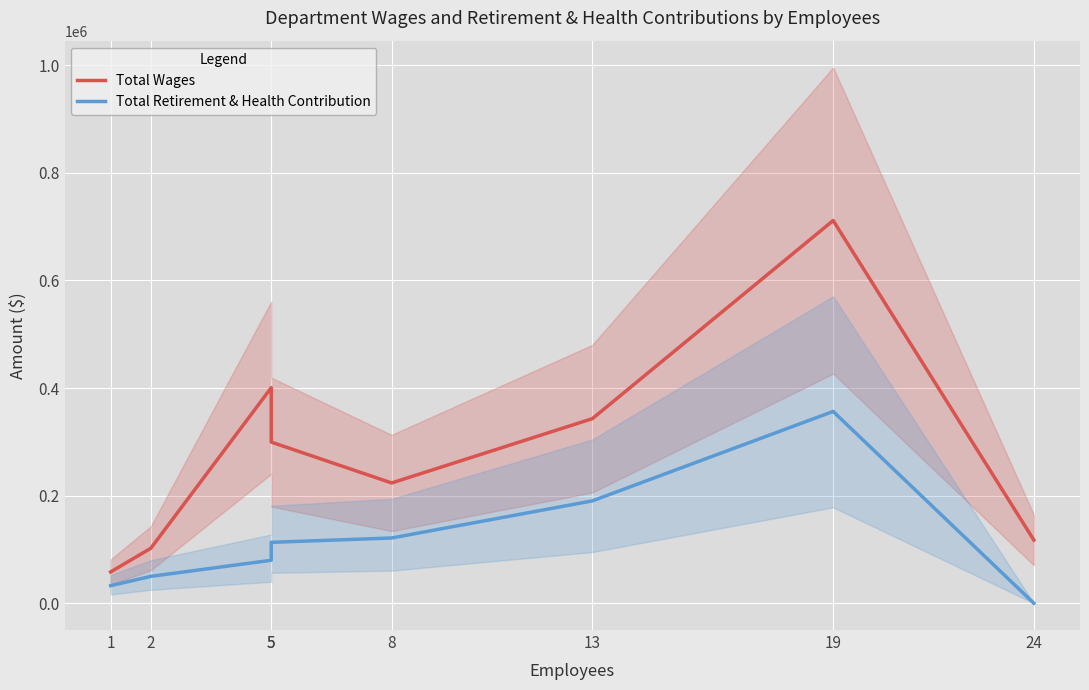

True or false: Total Retirement & Health Contribution and Total Wages intersect in this chart.

False